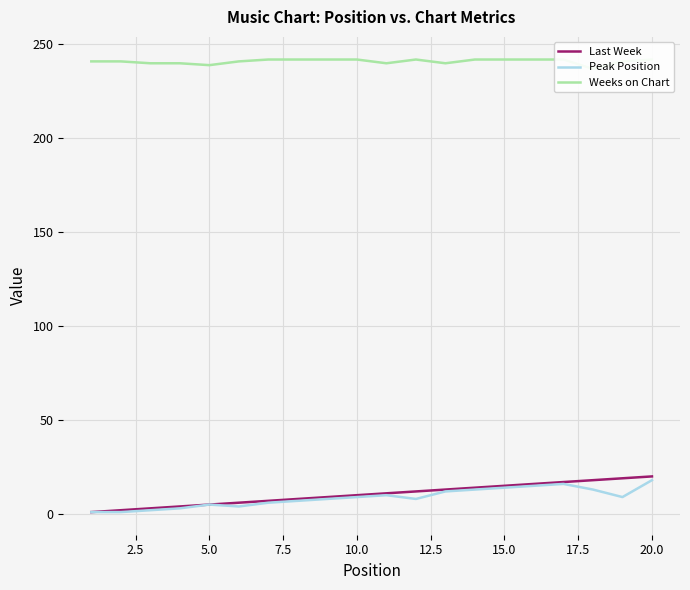

What is the highest value of the Peak Position series?

18